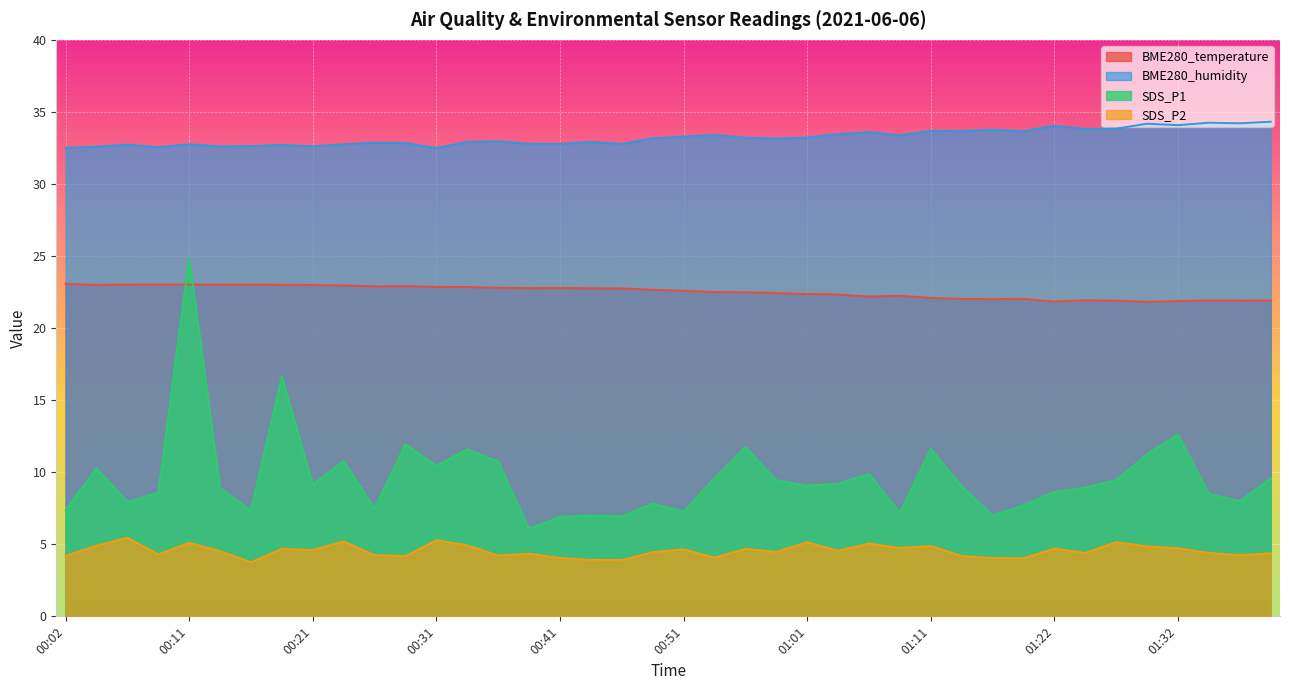

Is the value of SDS_P2 at 00:09 greater than the value of BME280_temperature at 00:58?

No